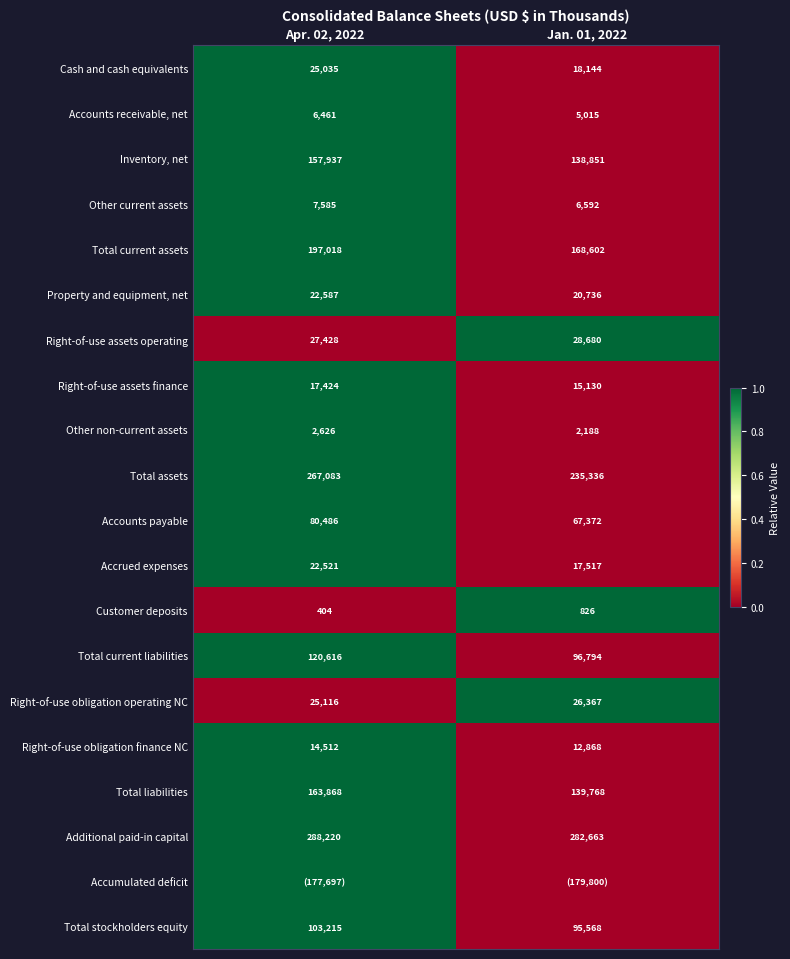

What is the sum of the Total assets values at Jan. 01, 2022 and Apr. 02, 2022?

502419.0